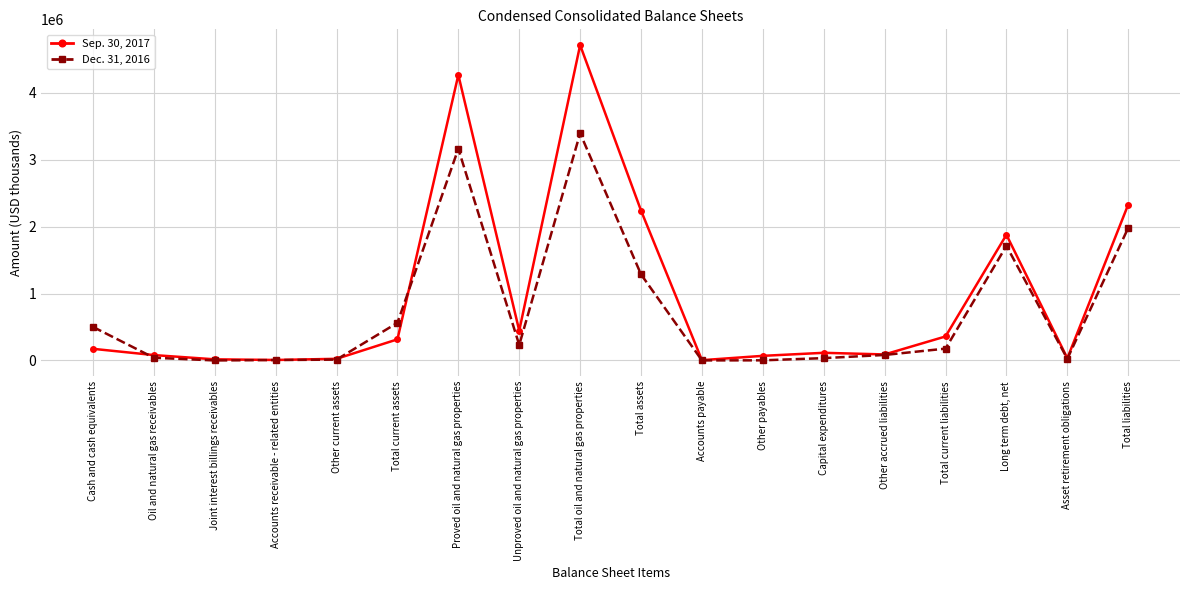

Is it true that Dec. 31, 2016 equals 562805 at Total current assets?

True